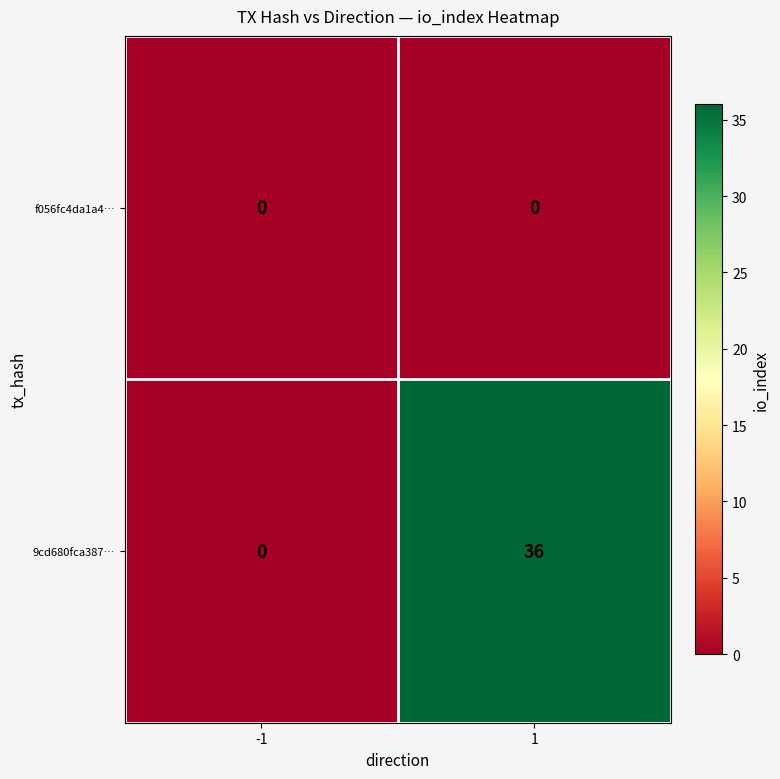

The value of 9cd680fca387… at -1 is -16. True or false?

False